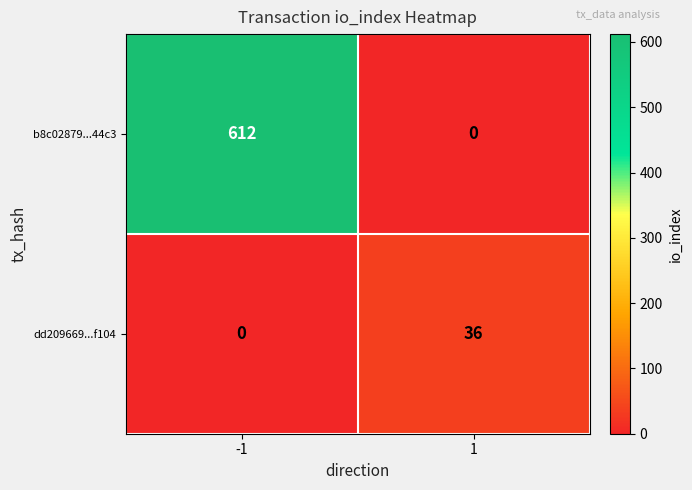

The value of dd209669...f104 at 1 is 22. True or false?

False